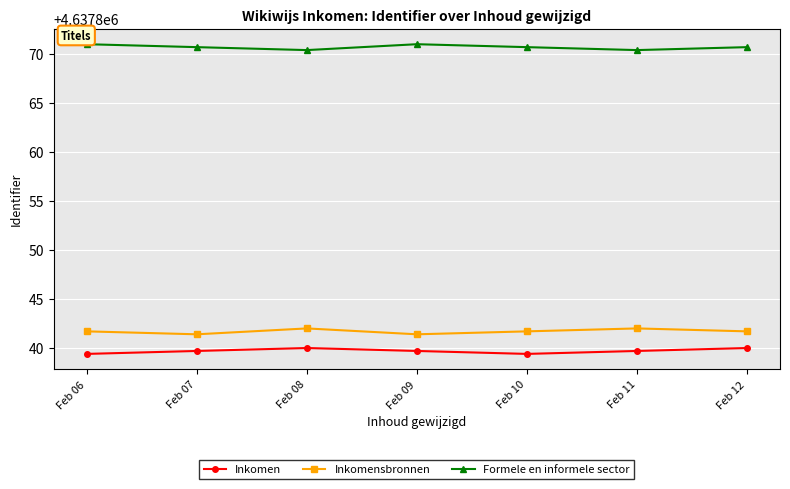

What is the maximum value shown in the chart?

4637871.0